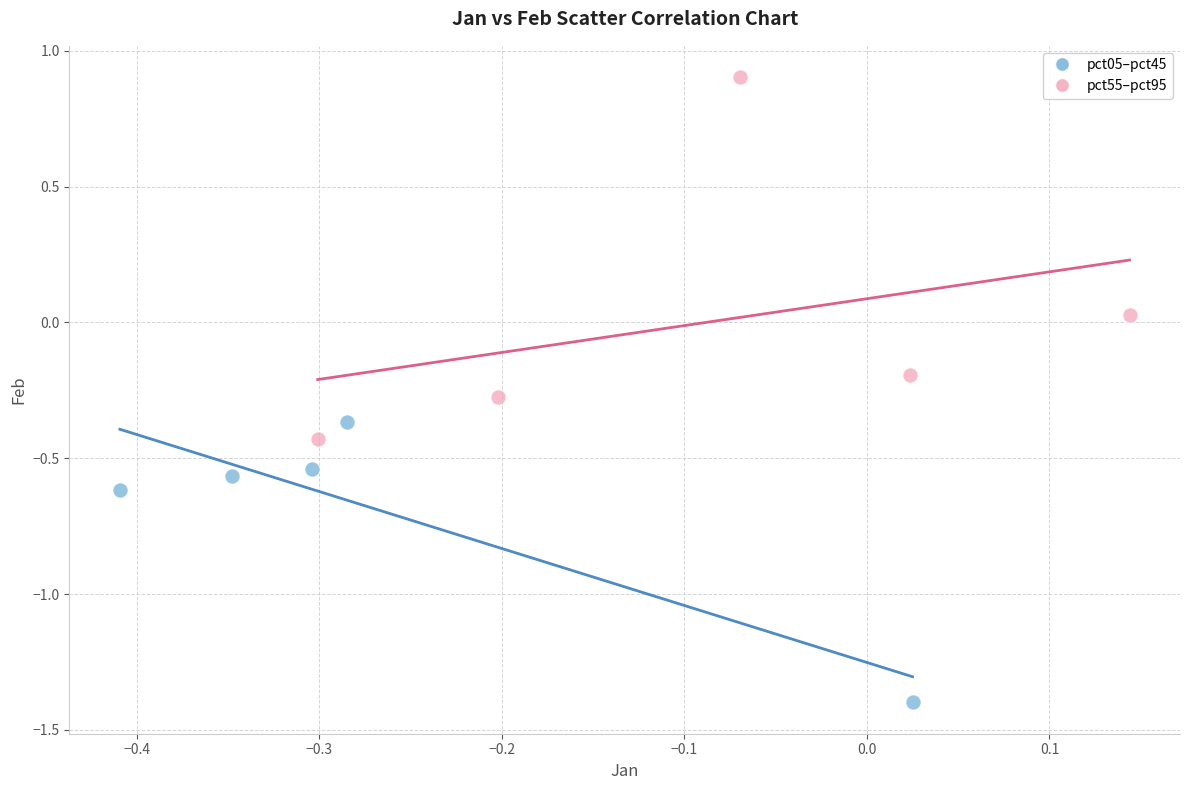

What are all the series names shown in the legend?

pct05–pct45, pct55–pct95